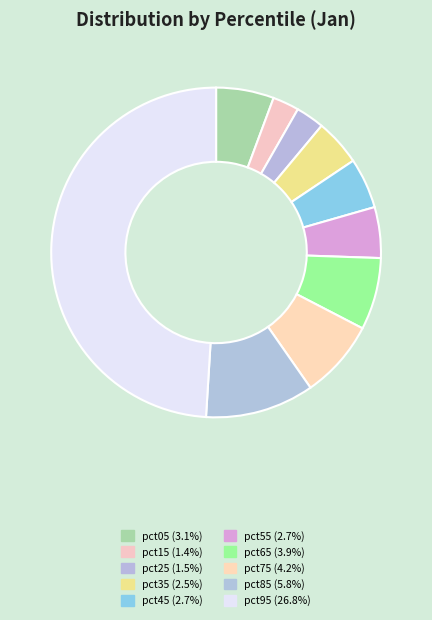

Which category has the smallest portion of the pie?

pct15